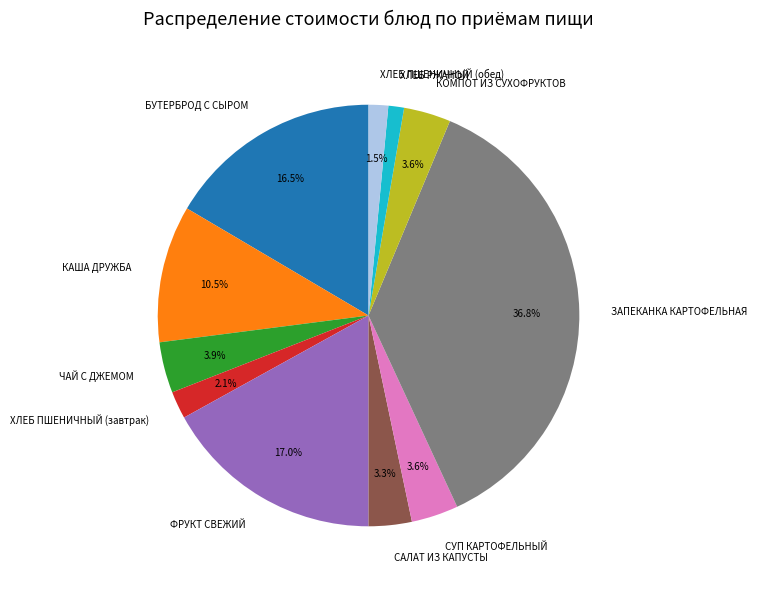

Does ХЛЕБ РЖАНОЙ represent more than half of the total?

No